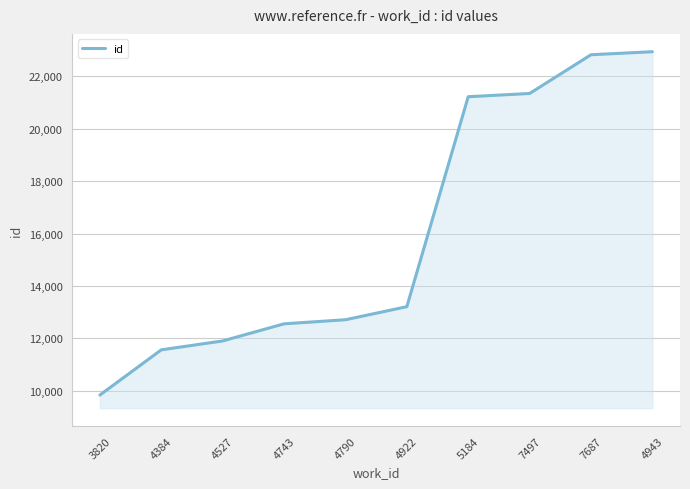

Between 4922 and 7497, which is larger?

7497